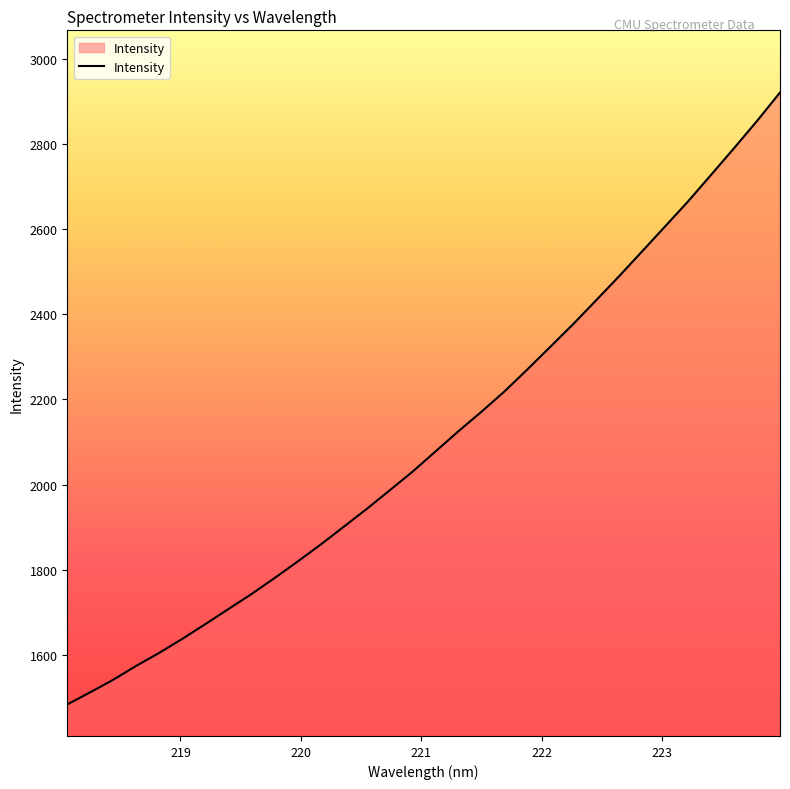

What is the smallest value displayed?

1483.8